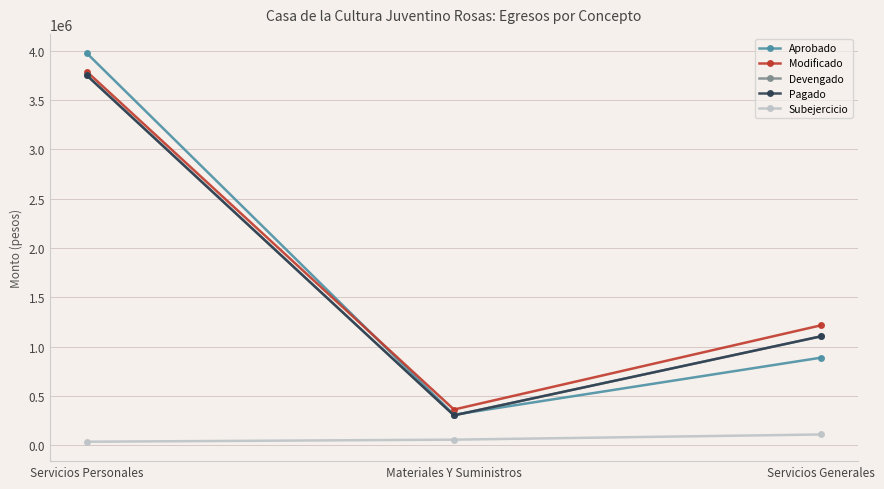

Which series has the widest spread of values?

Aprobado